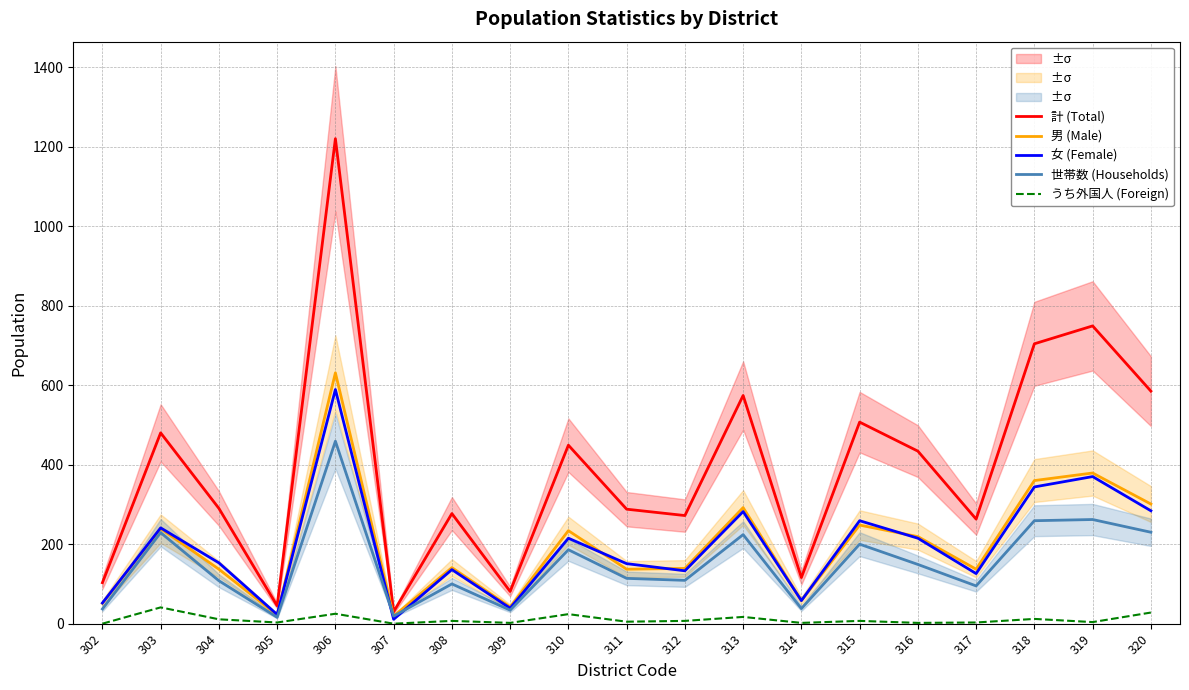

Is the value of 男 (Male) at 317 greater than the value of うち外国人 (Foreign) at 302?

Yes